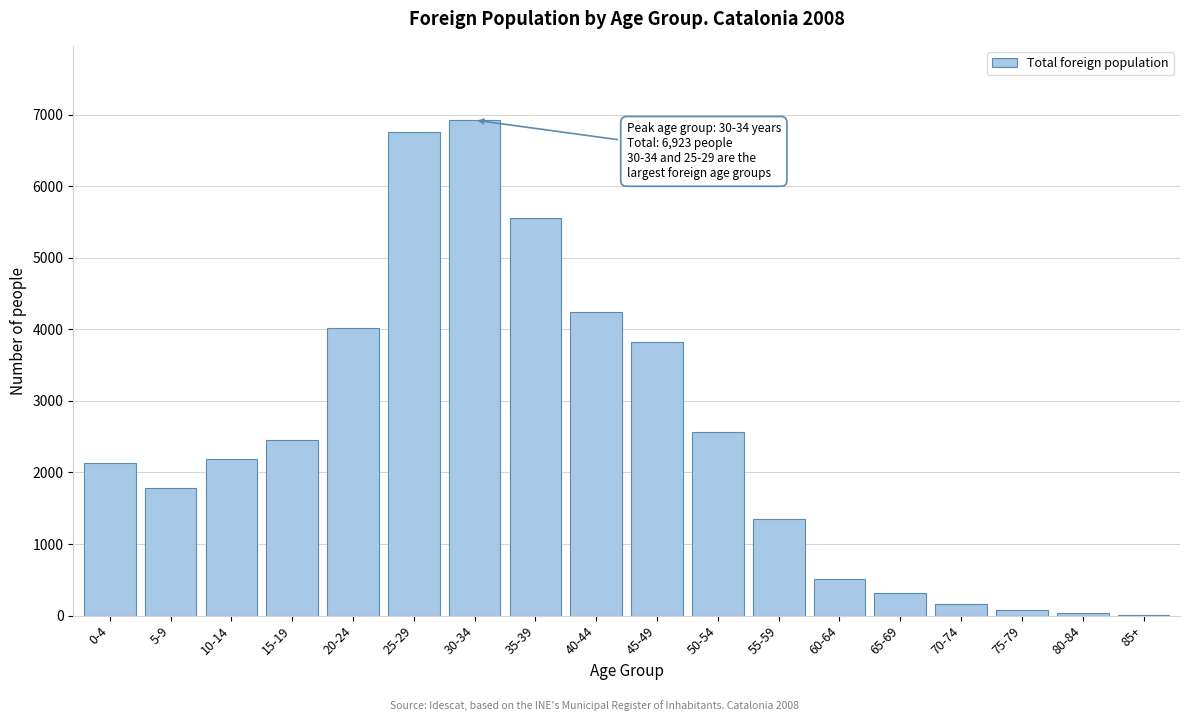

Which has a higher value, 65-69 or 5-9?

5-9